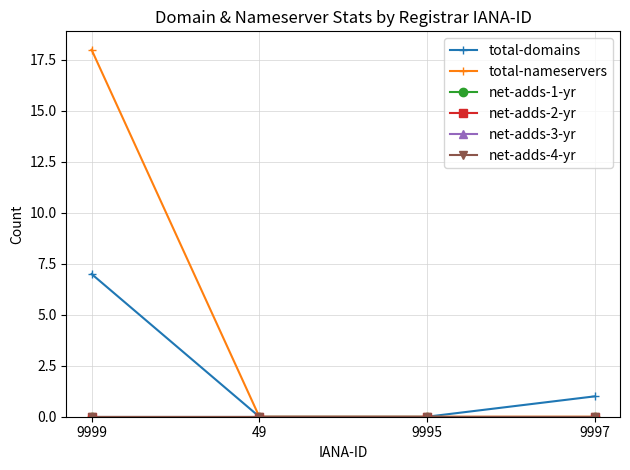

True or false: total-domains and net-adds-3-yr intersect in this chart.

False